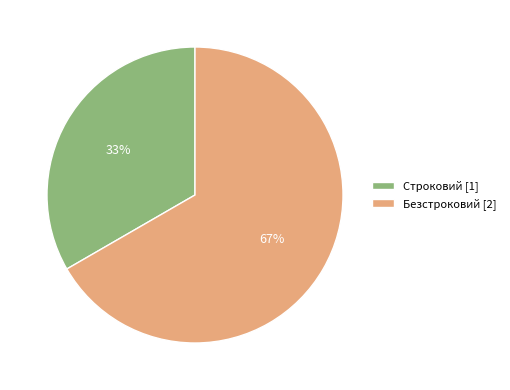

True or false: Безстроковий accounts for 67% of the total.

True